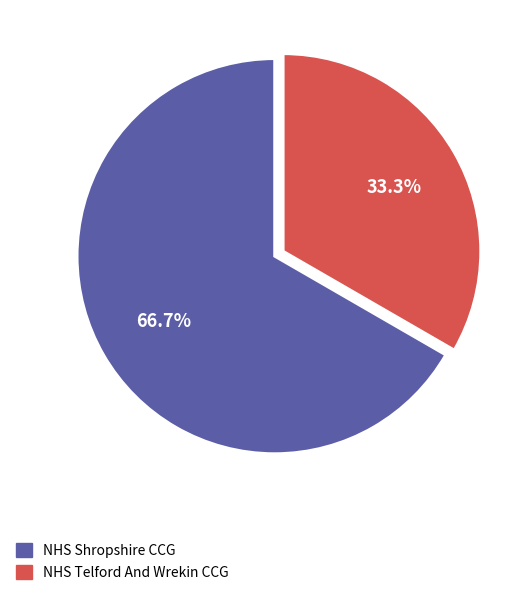

To the nearest percent, what is the combined percentage of NHS Shropshire CCG and NHS Telford And Wrekin CCG?

100%